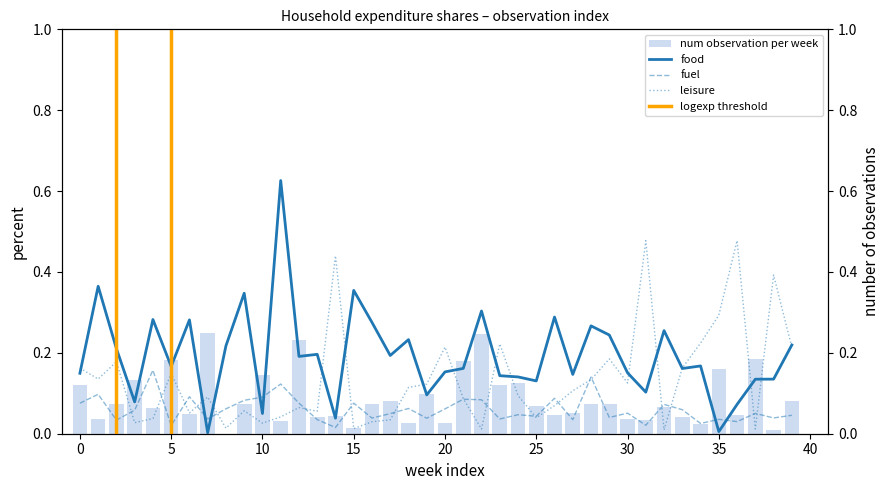

Which series ends up on top after the final intersection of fuel and food?

food